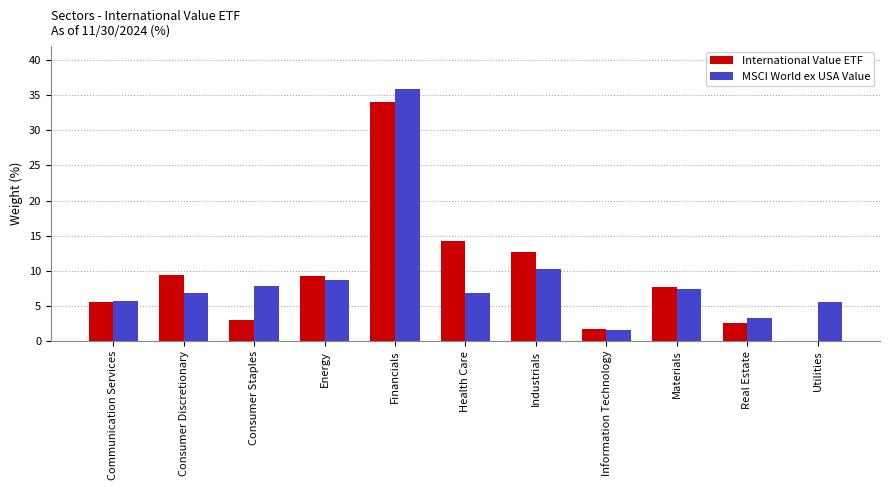

What is the total value across all series at Utilities?

5.6